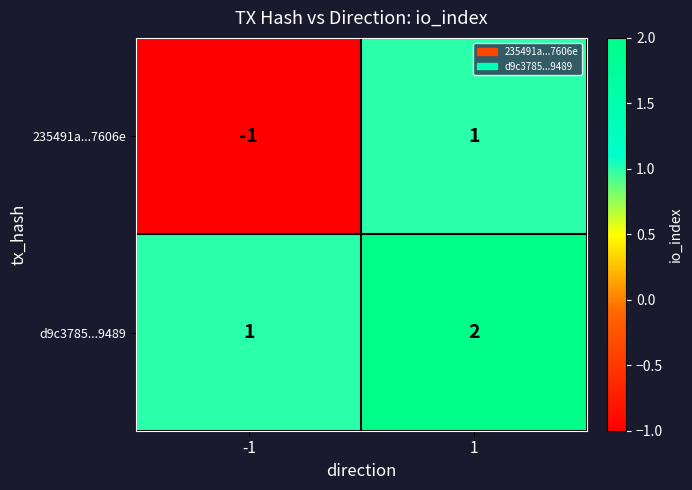

The value of 235491a...7606e at -1 is -1. True or false?

True